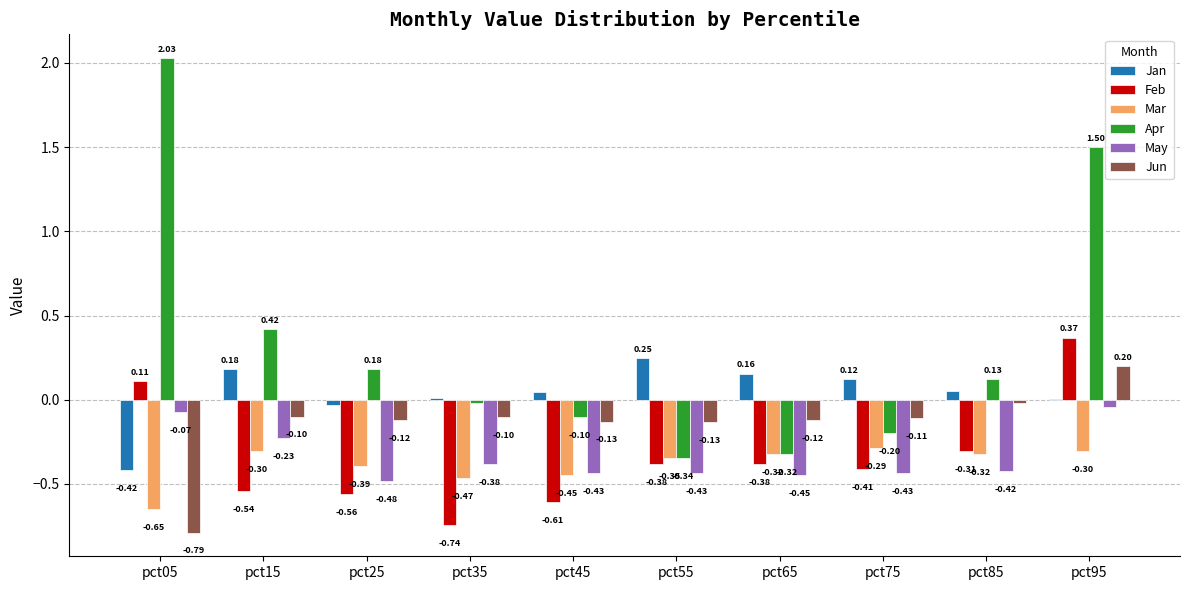

What is the sum of all May values?

-3.4